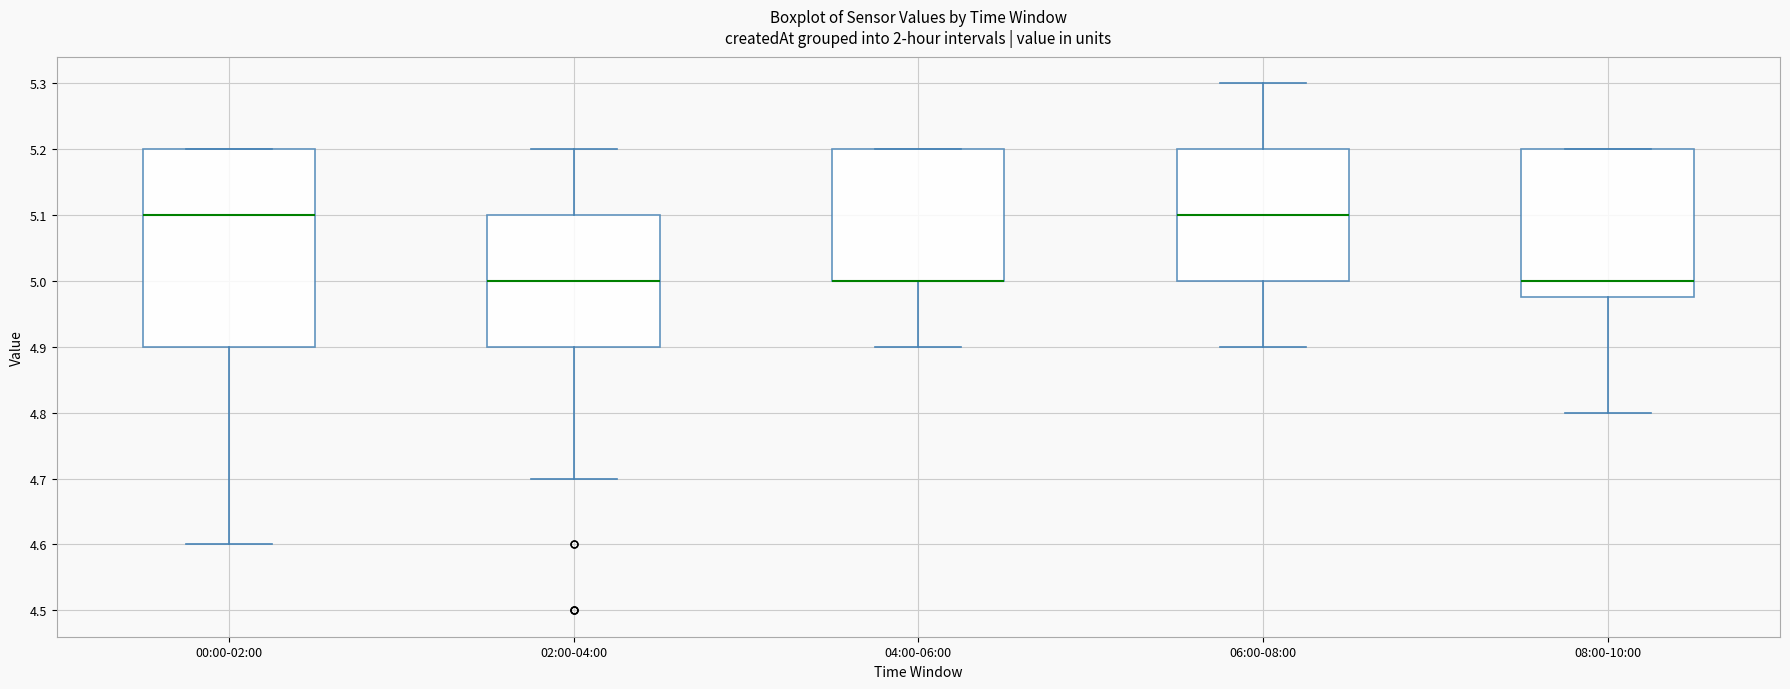

Comparing the boxes themselves (not the whiskers), which one is the tallest?

00:00-02:00